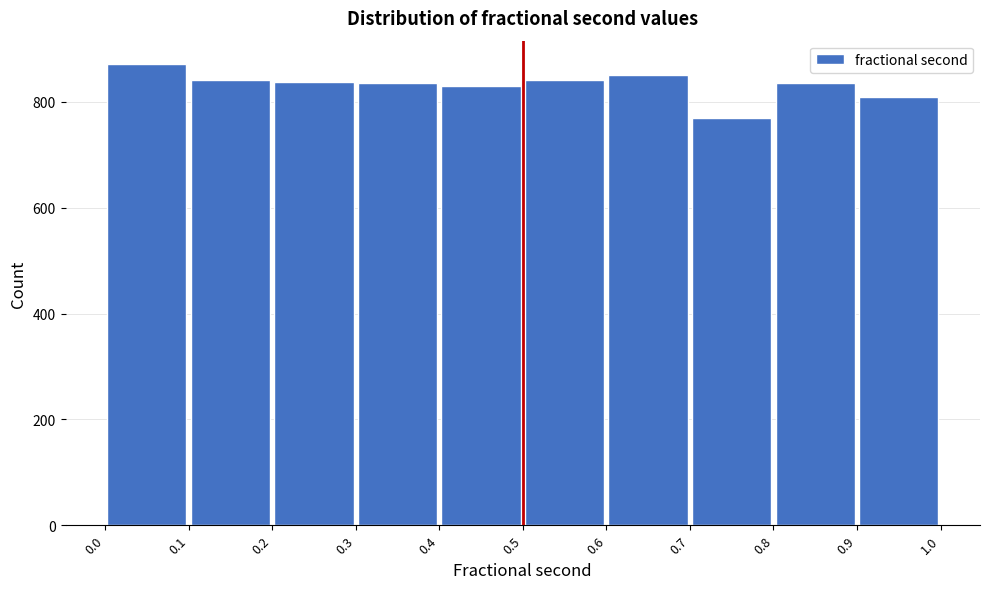

What is the height of the bar covering 0.5 to 0.6 on the x-axis? The values are not printed on the chart, so give them approximately, as read against the axis.

840